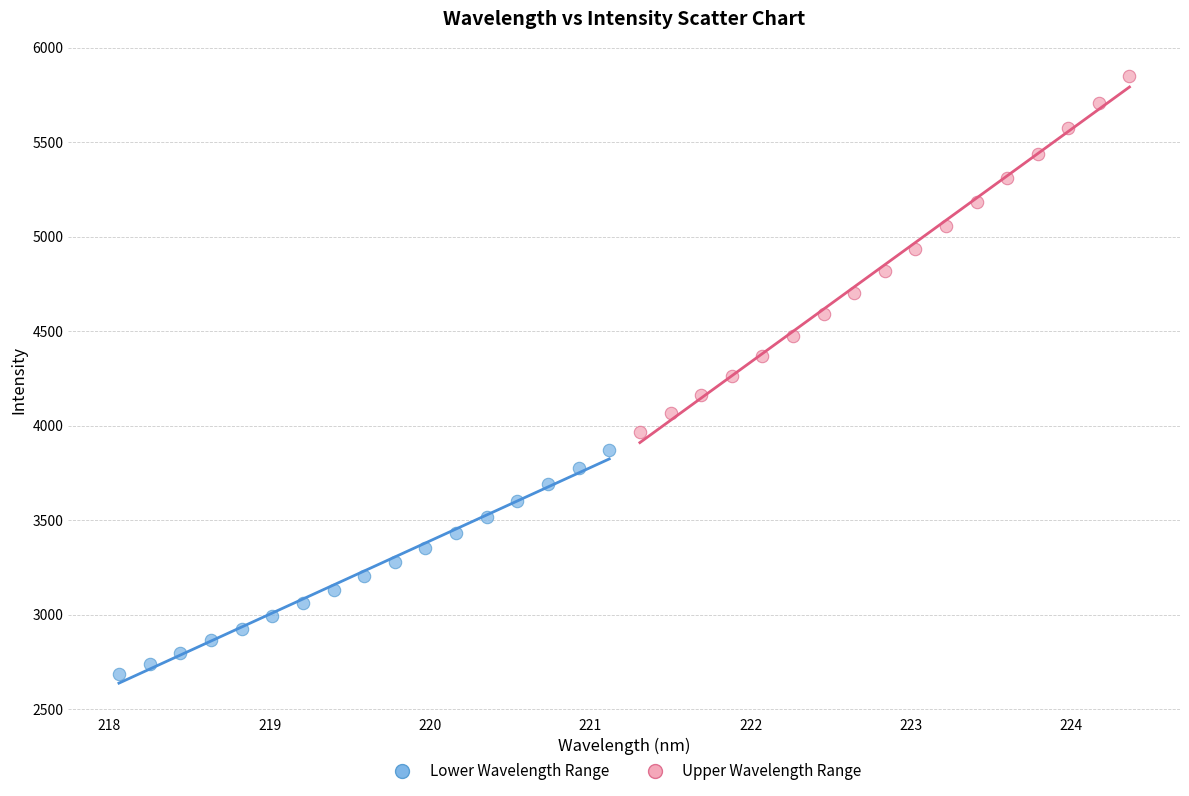

Which series reaches the maximum Y coordinate?

Upper Wavelength Range